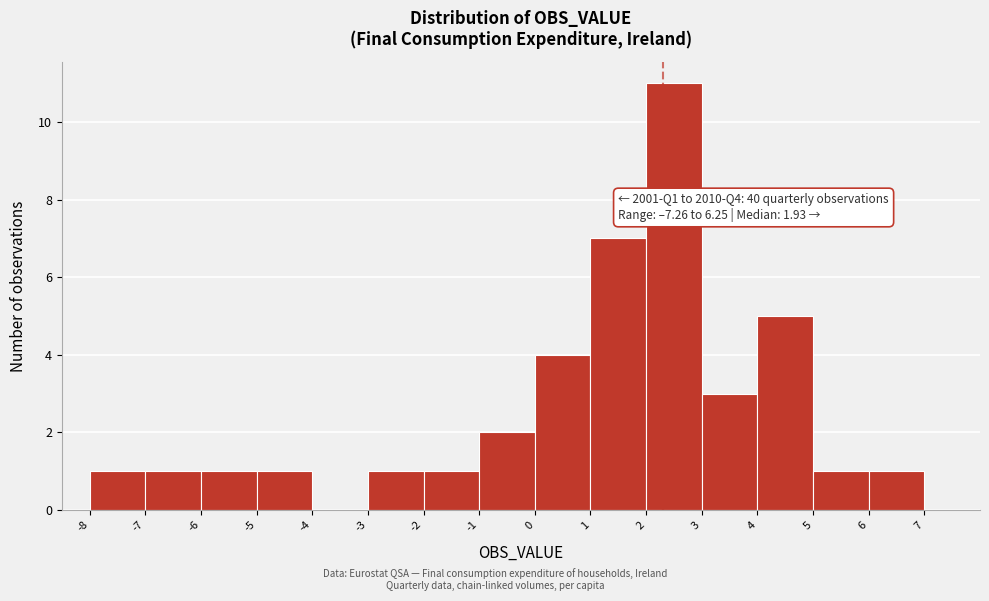

Which range on the x-axis has the tallest bar?

2 to 3